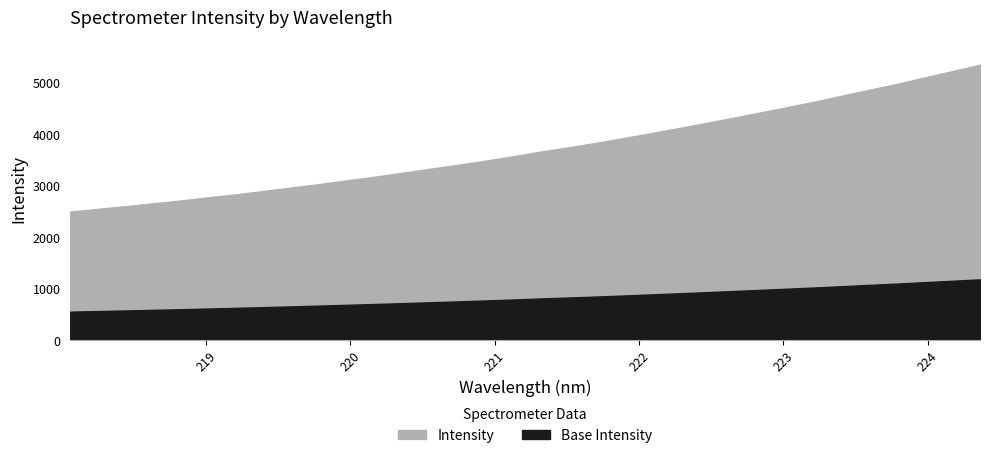

Reading left to right, extract all data points from this chart.

2493.6	2546.6	2599.1	2654.2	2708.9	2771.5	2829.0	2894.6	2961.7	3027.5	3099.2	3168.7	3245.2	3322.0	3399.5	3479.2	3563.1	3655.7	3737.8	3823.9	3917.4	4012.5	4110.1	4210.6	4313.7	4418.6	4523.2	4632.3	4747.6	4864.5	4977.2	5101.9	5224.5	5349.0